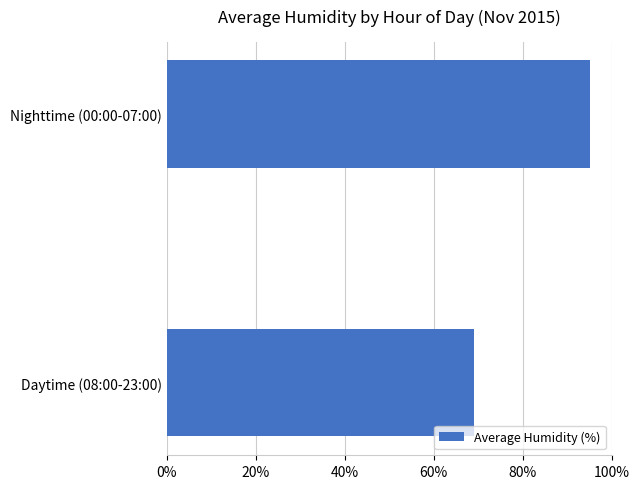

What is the smallest value displayed?

69